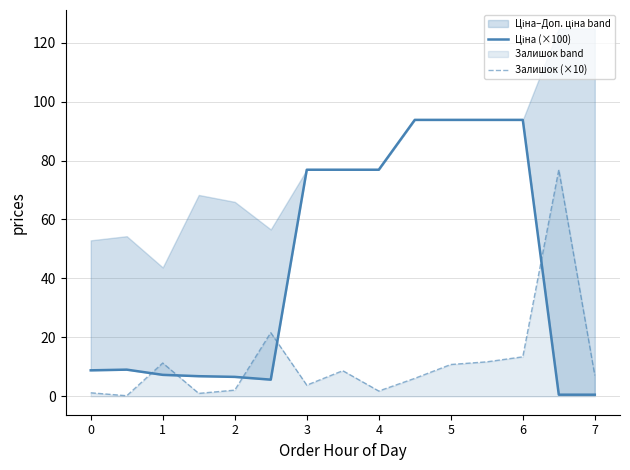

Between 2 and 6, which series saw the biggest shift?

Ціна (×100)